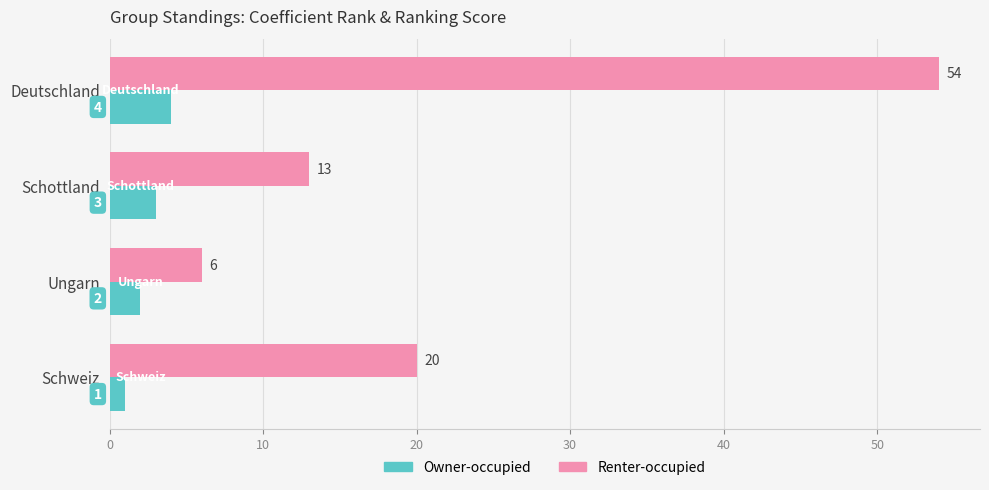

At which label does Renter-occupied reach its minimum?

Ungarn